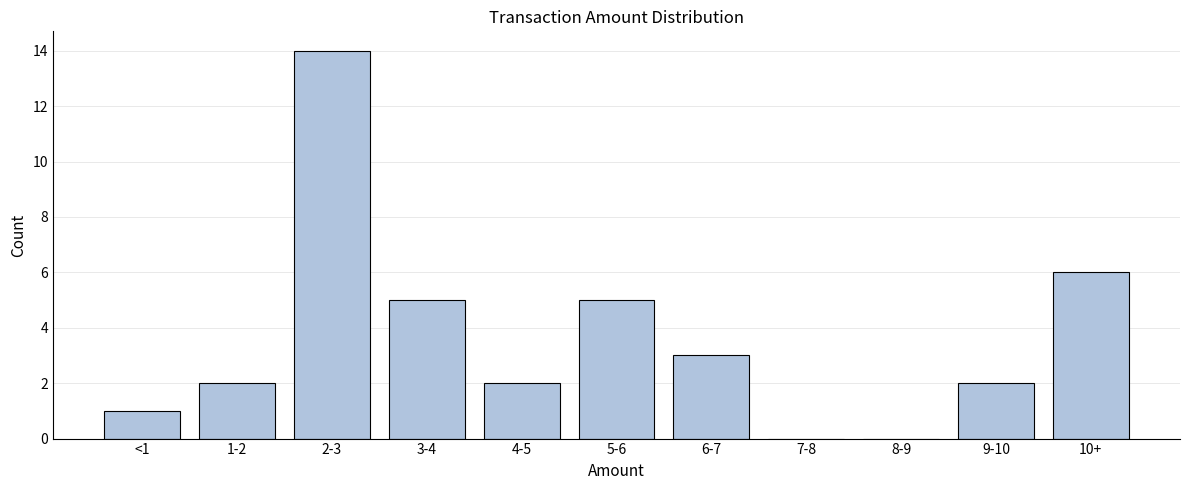

Reading left to right, list all the values displayed in this chart.

<1=1	1-2=2	2-3=14	3-4=5	4-5=2	5-6=5	6-7=3	7-8=0	8-9=0	9-10=2	10+=6